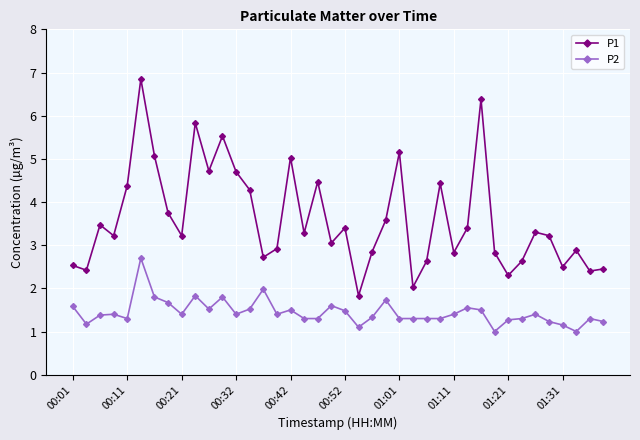

How many distinct data groups are displayed?

2